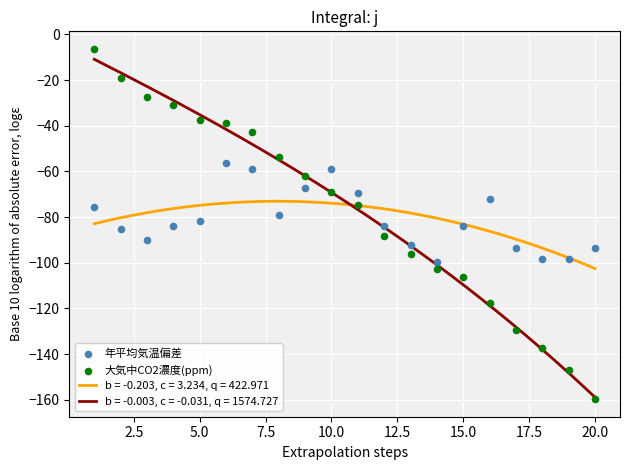

Which series has the widest spread of Y values?

大気中CO2濃度(ppm)